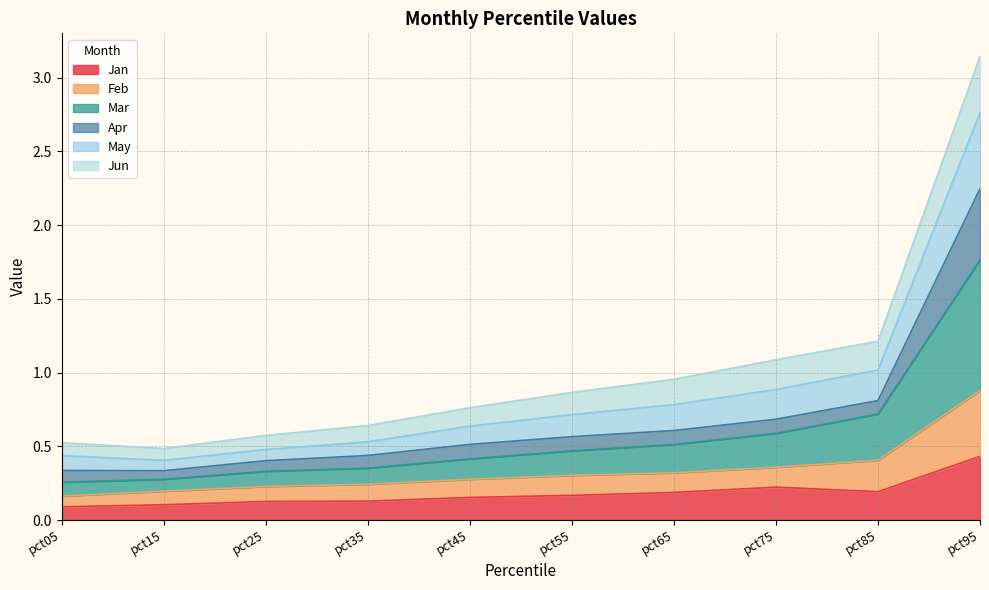

At which category is the sum across all series the highest?

pct95